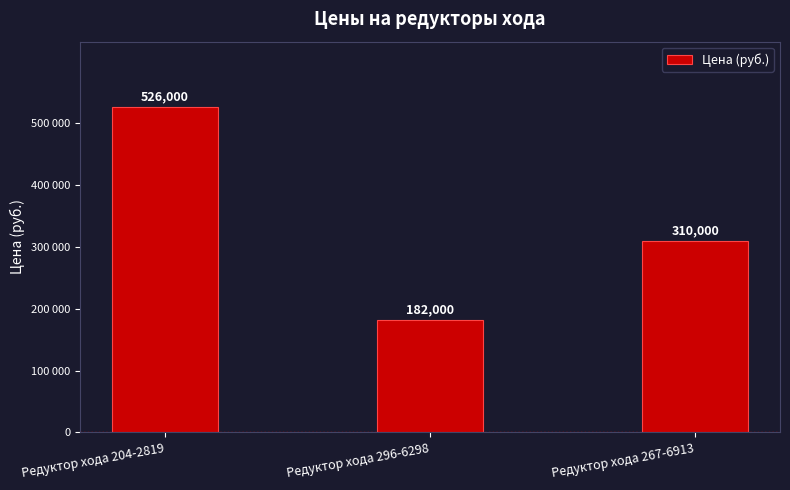

What is the label of the 1st bar from the left?

Редуктор хода 204-2819